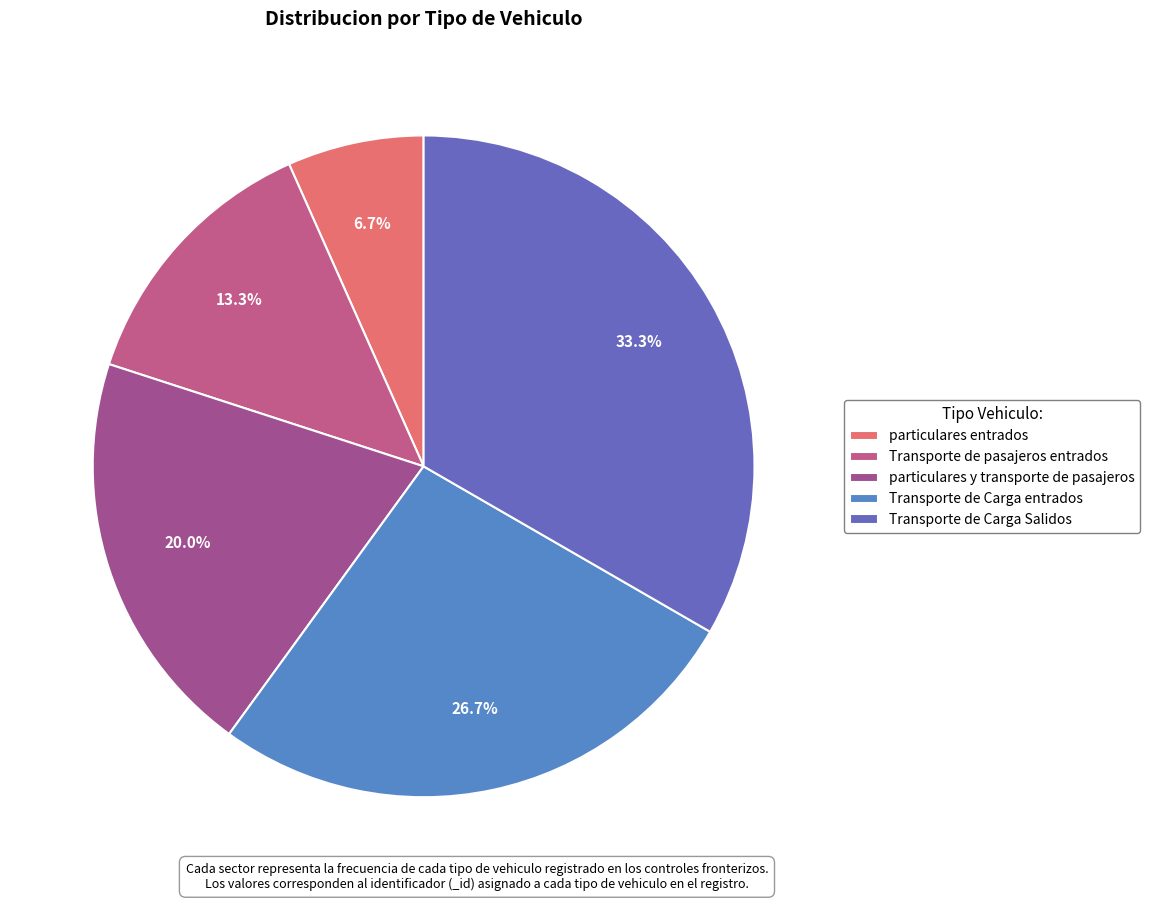

The Transporte de Carga Salidos slice represents 33% of the pie. True or false?

True